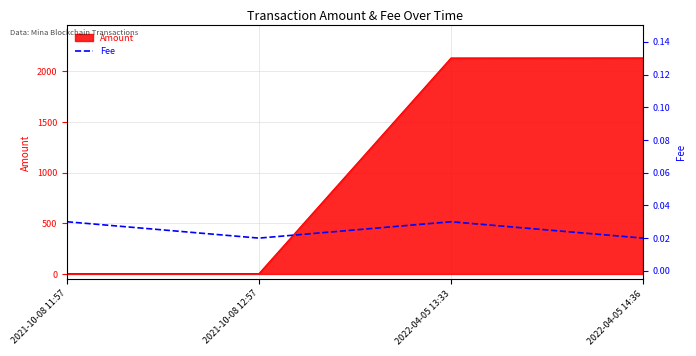

How many points are higher than both their immediate neighbors (excluding endpoints)?

1